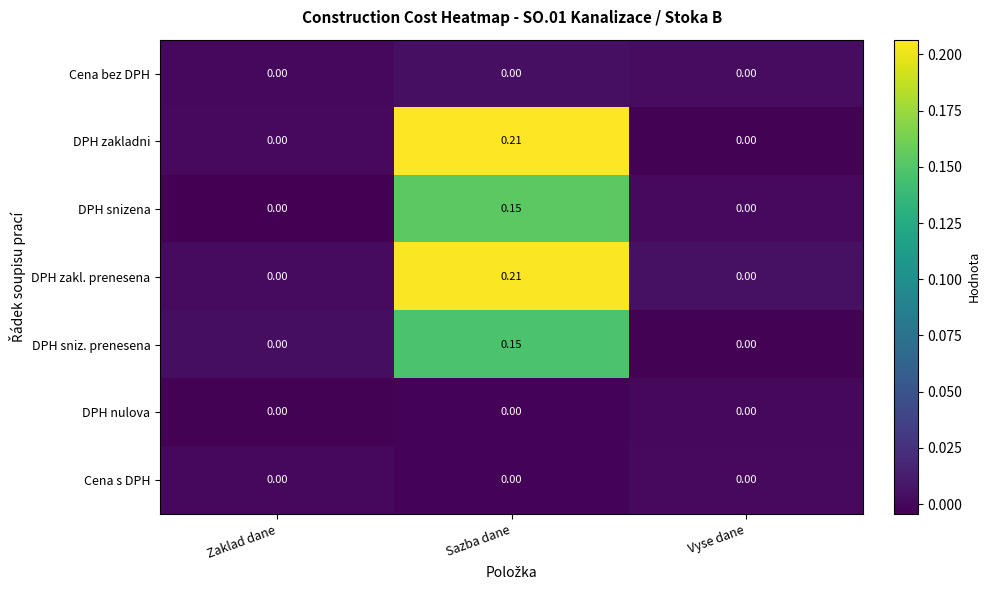

At which category is the sum across all series the highest?

Sazba dane